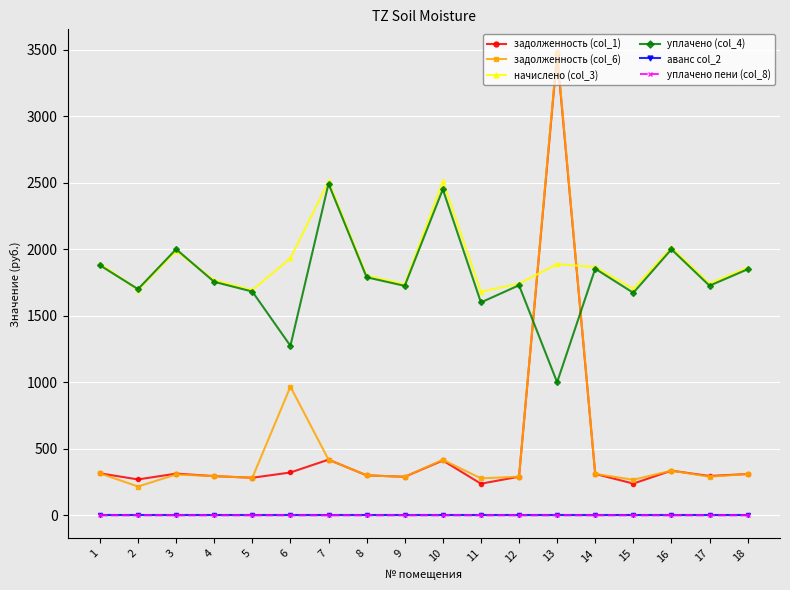

The value of задолженность (col_6) at 11 is 96.7. True or false?

False